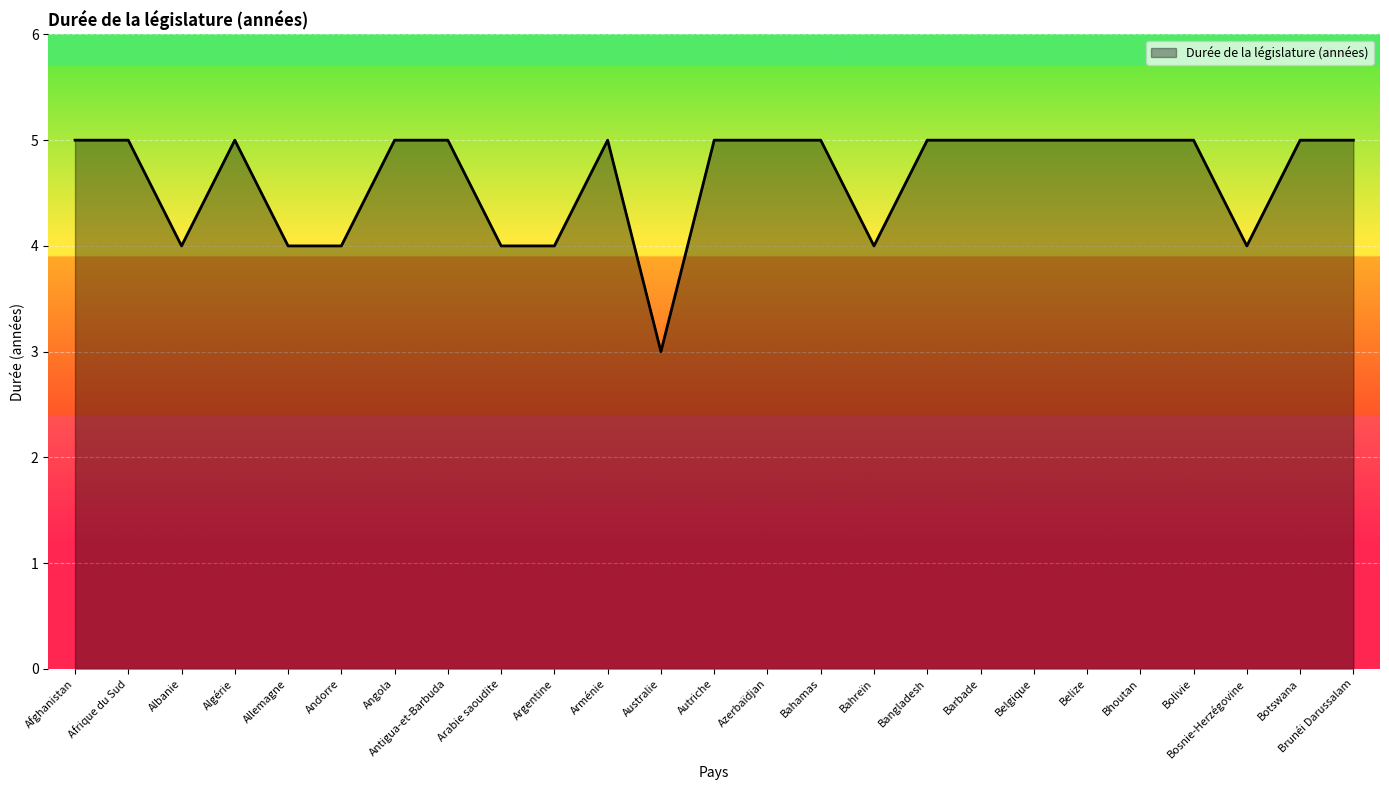

What position from the left is Algérie?

4